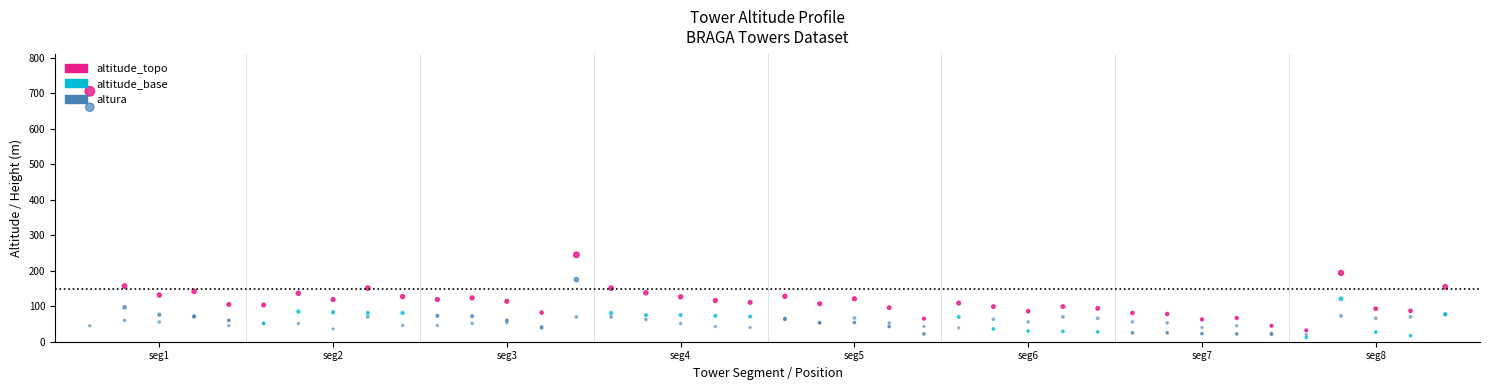

What are all the series names shown in the legend?

altitude_topo, altitude_base, altura